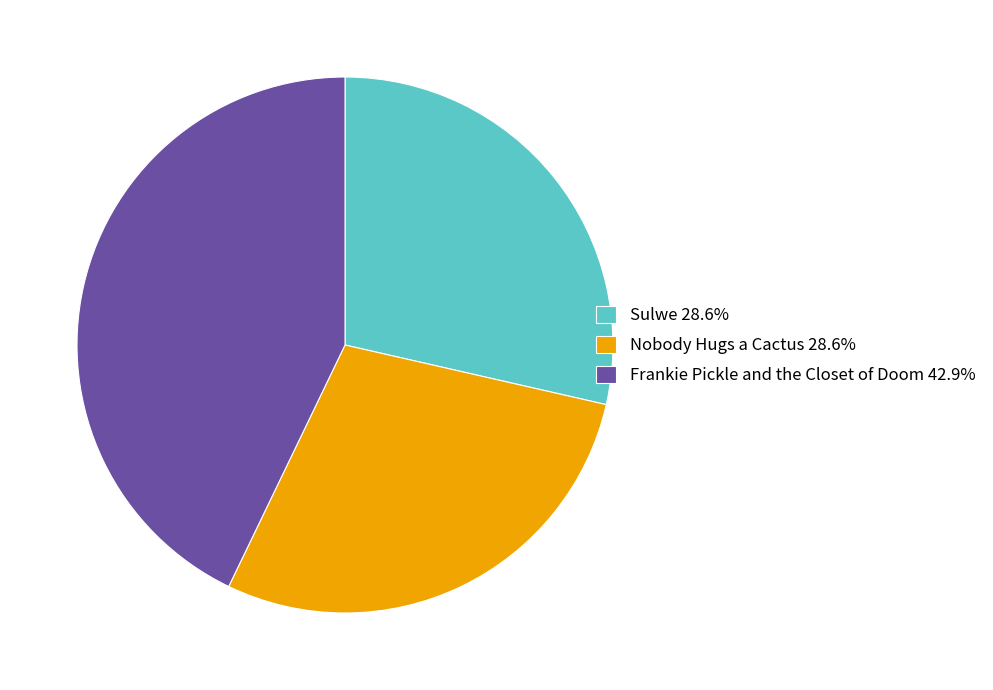

Combined, do Sulwe 28.6% and Frankie Pickle and the Closet of Doom 42.9% account for over 50%?

Yes